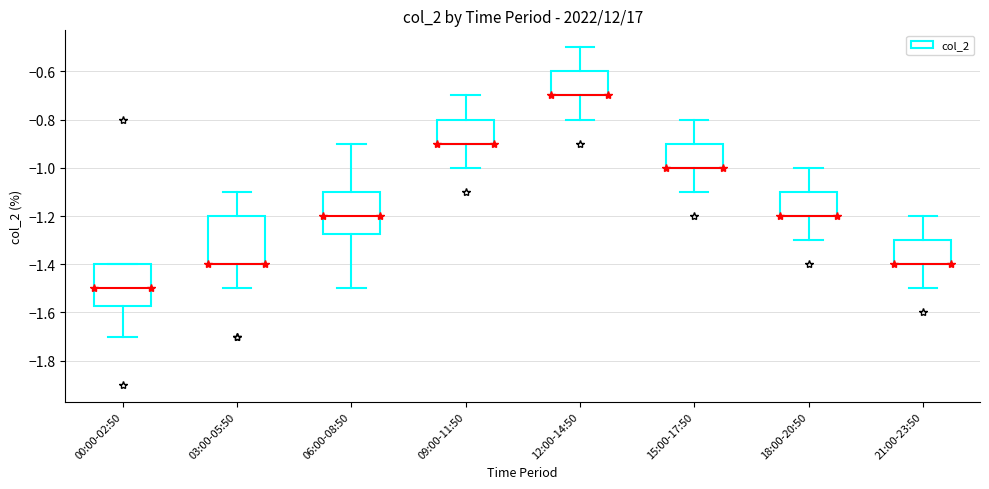

Reading left to right, read every box against the y-axis: the position of its median line, the range the box covers, and the ends of its whiskers. The values are not printed on the chart, so give them approximately, as read against the axis.

00:00-02:50: median -1.50, box -1.58 to -1.40, whiskers -1.70 to -1.40
03:00-05:50: median -1.40 (drawn on the box's lower edge), box -1.40 to -1.20, whiskers -1.50 to -1.10
06:00-08:50: median -1.20, box -1.28 to -1.10, whiskers -1.50 to -0.90
09:00-11:50: median -0.90 (drawn on the box's lower edge), box -0.90 to -0.80, whiskers -1.00 to -0.70
12:00-14:50: median -0.70 (drawn on the box's lower edge), box -0.70 to -0.60, whiskers -0.80 to -0.50
15:00-17:50: median -1.00 (drawn on the box's lower edge), box -1.00 to -0.90, whiskers -1.10 to -0.80
18:00-20:50: median -1.20 (drawn on the box's lower edge), box -1.20 to -1.10, whiskers -1.30 to -1.00
21:00-23:50: median -1.40 (drawn on the box's lower edge), box -1.40 to -1.30, whiskers -1.50 to -1.20